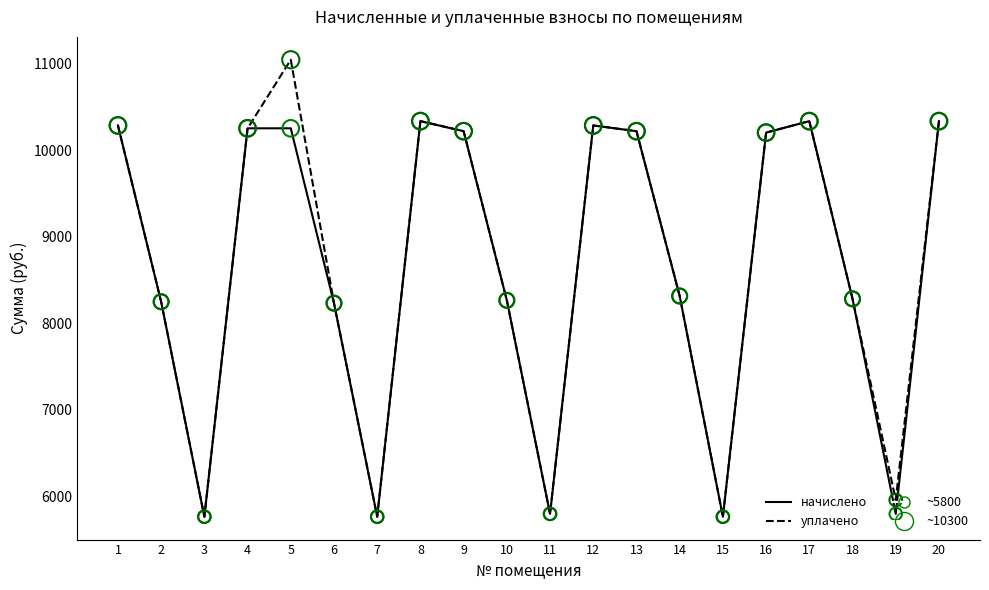

Which series has the largest total across all categories?

уплачено